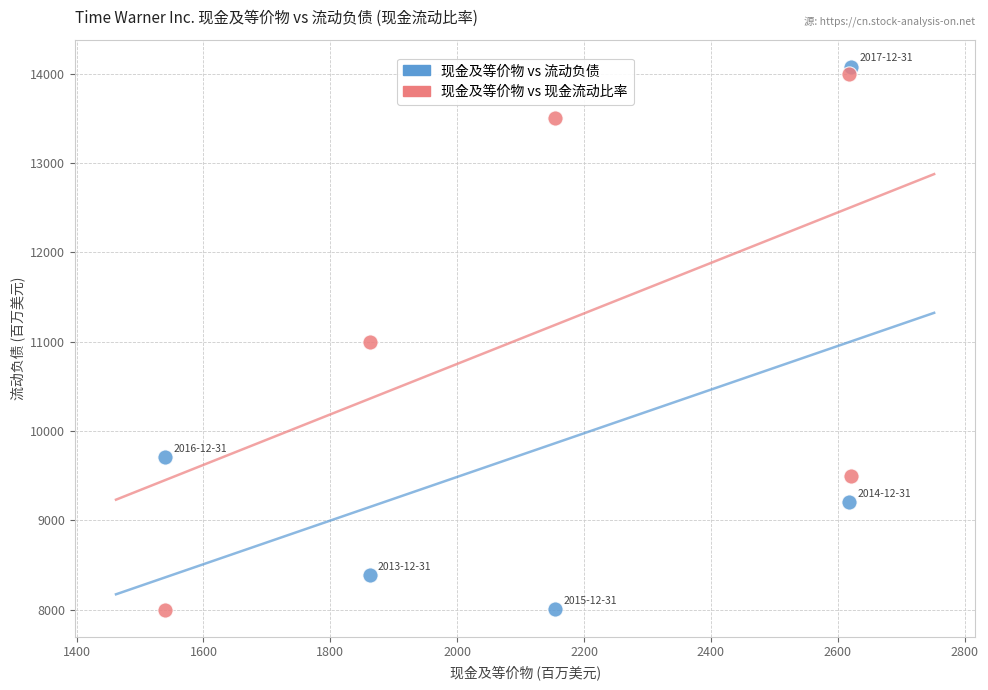

Across all data points, what is the range of Y values (max minus min)?

6077.0